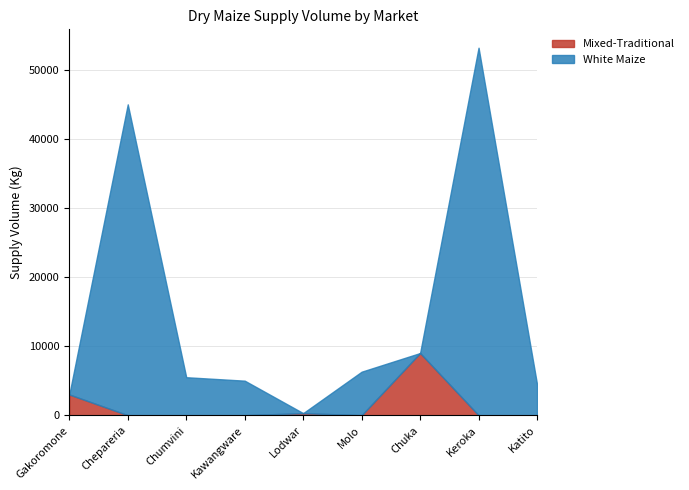

Between which two adjacent categories do Mixed-Traditional and White Maize first intersect?

Gakoromone and Chepareria